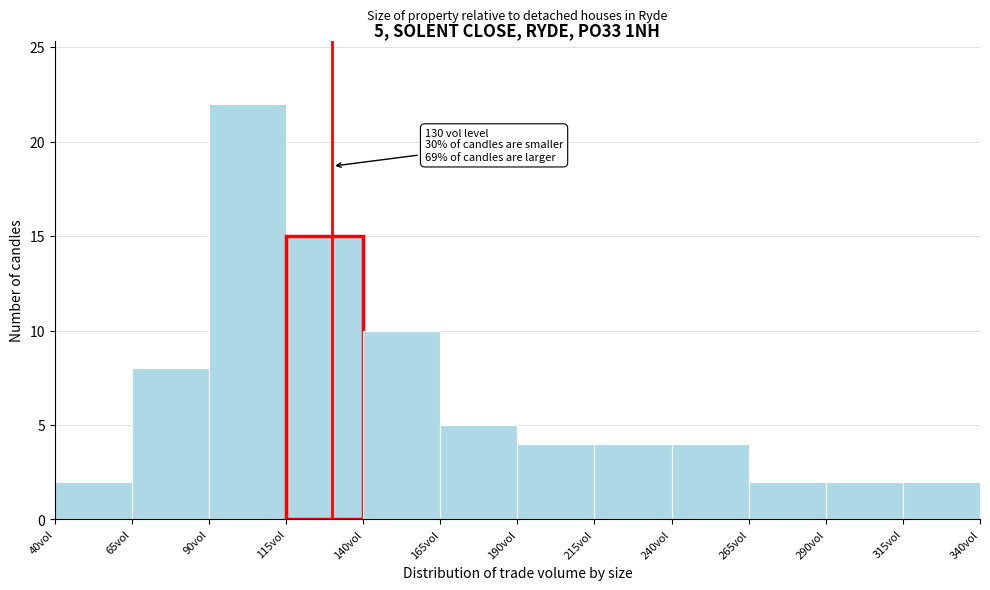

Over which range of the x-axis is the bar tallest?

90 to 115